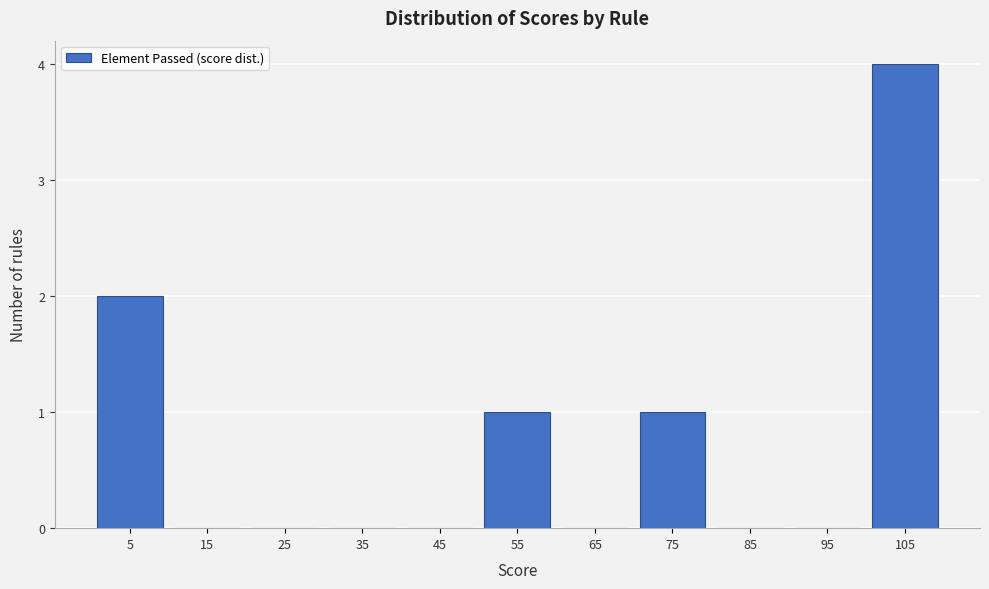

Reading left to right, transcribe this chart: for each bar, give the range it covers on the x-axis and its height. The values are not printed on the chart, so give them approximately, as read against the axis.

0 to 10: 2
10 to 20: 0
20 to 30: 0
30 to 40: 0
40 to 50: 0
50 to 60: 1
60 to 70: 0
70 to 80: 1
80 to 90: 0
90 to 100: 0
100 to 110: 4